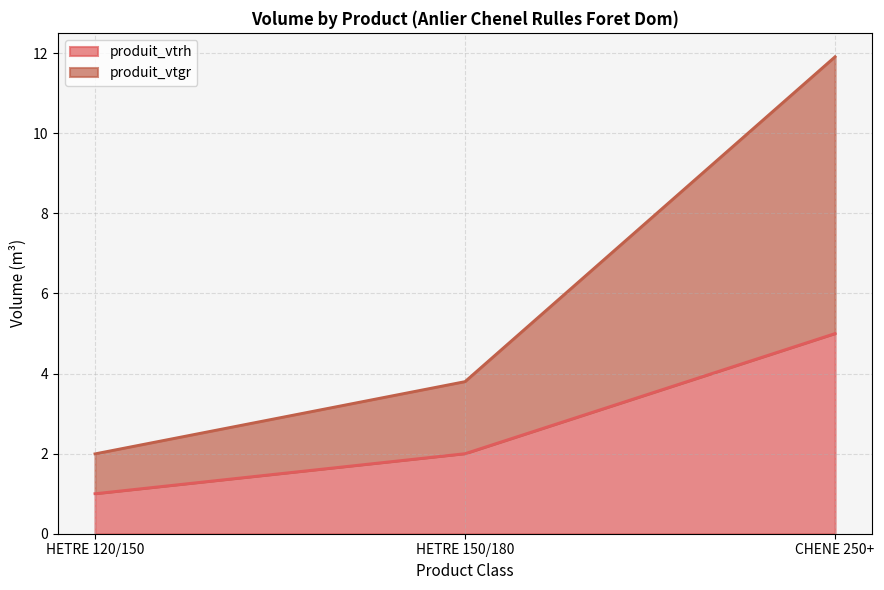

What is the label of the 3rd point from the right?

HETRE 120/150